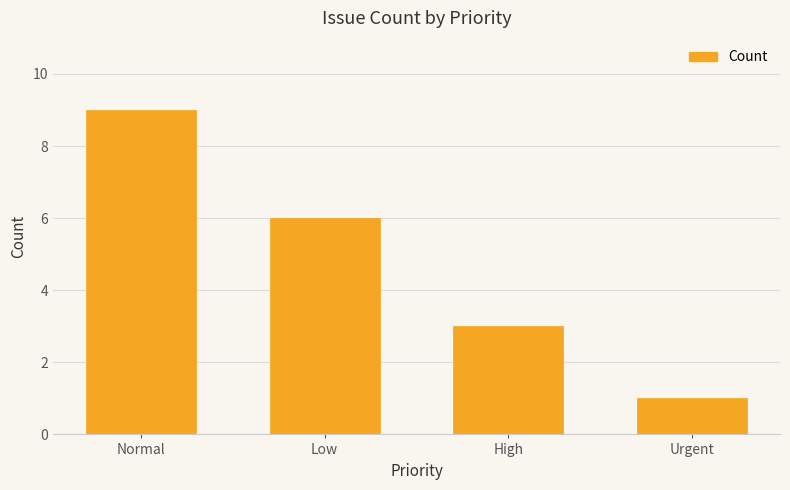

Rank the categories by value from lowest to highest.

Urgent, High, Low, Normal